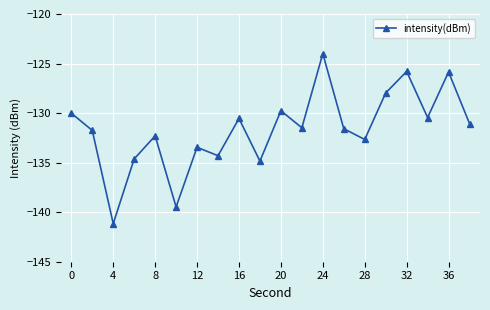

What is the value of the 19th point from the left?

-125.9